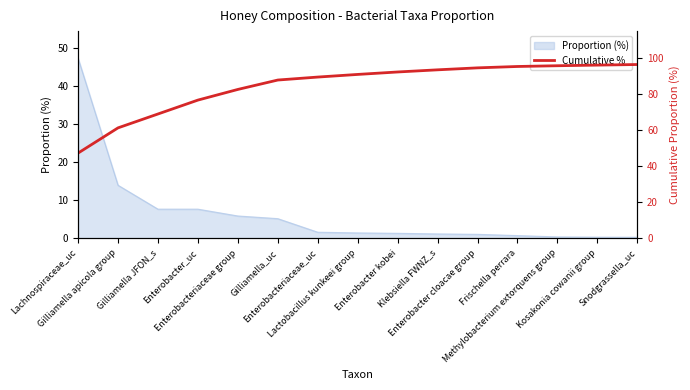

The chart shows a value of 47.2 at Enterobacteriaceae_uc. True or false?

False